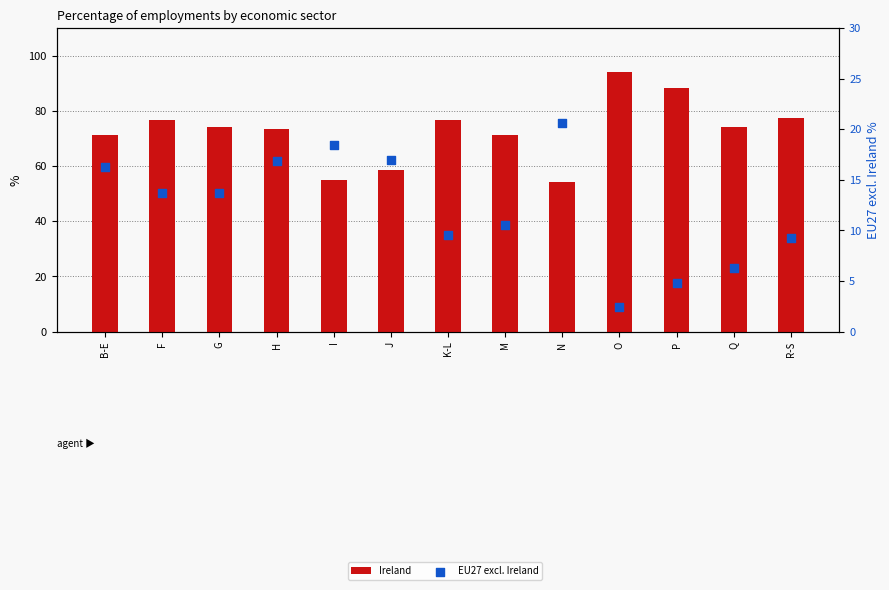

What is the total value across all series at R-S?

86.8